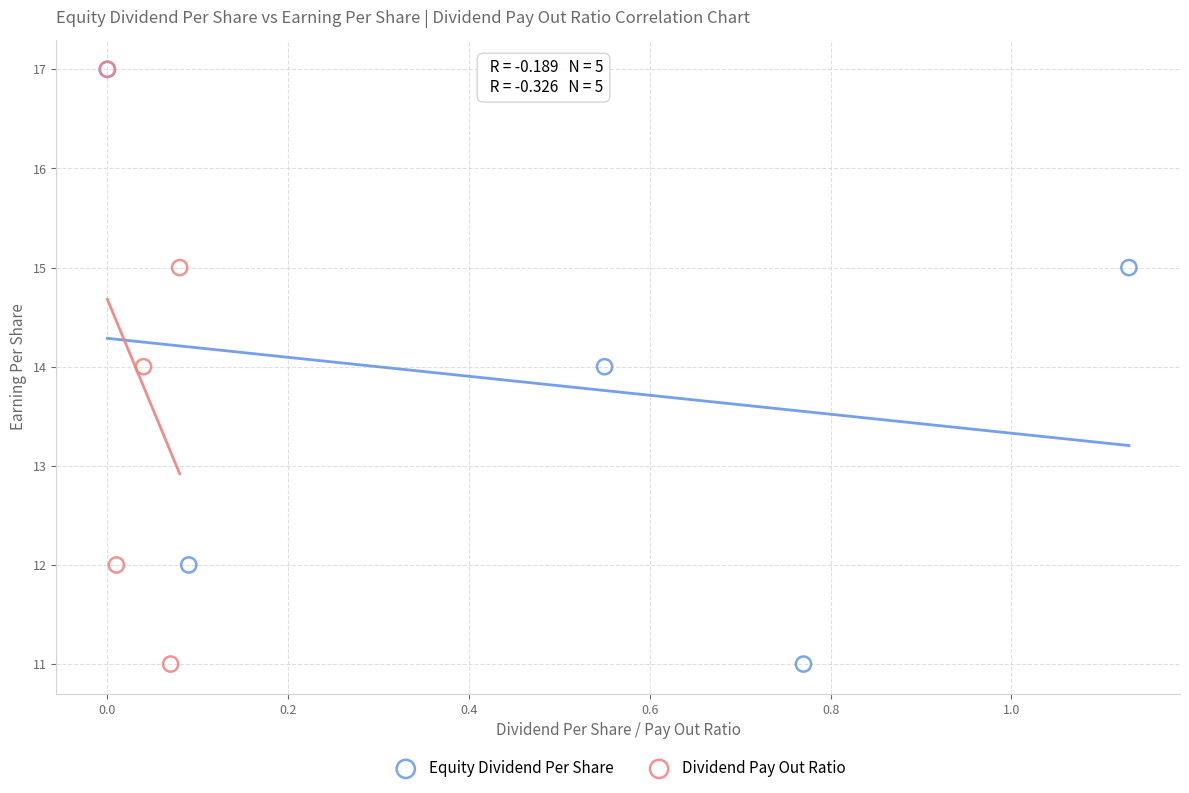

What are all the series names shown in the legend?

Equity Dividend Per Share, Dividend Pay Out Ratio